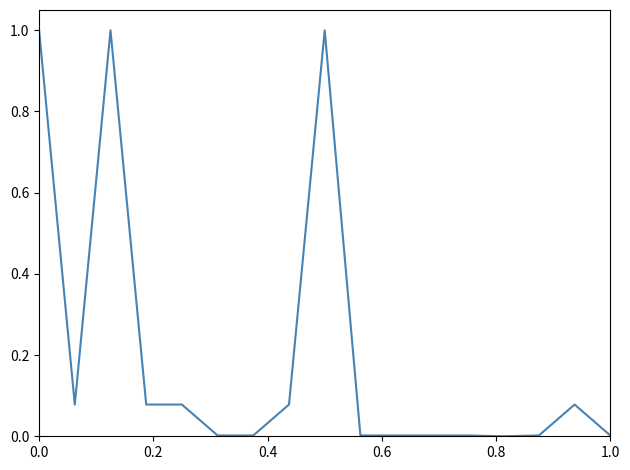

What is the greatest value displayed?

1.0